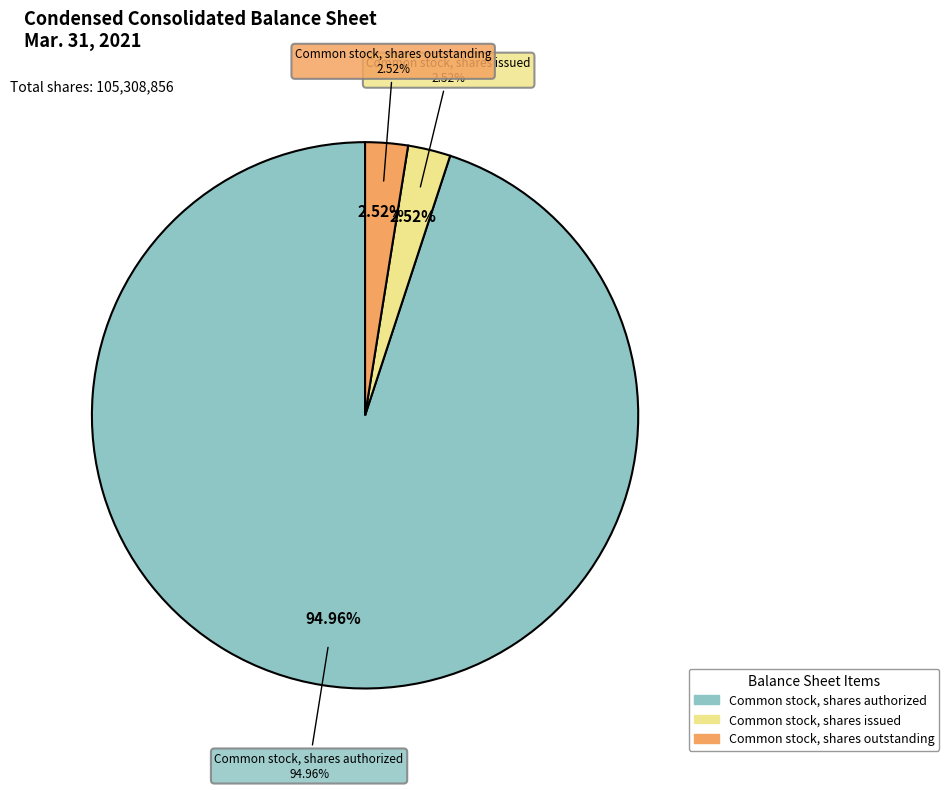

Does any single category account for the majority?

Yes